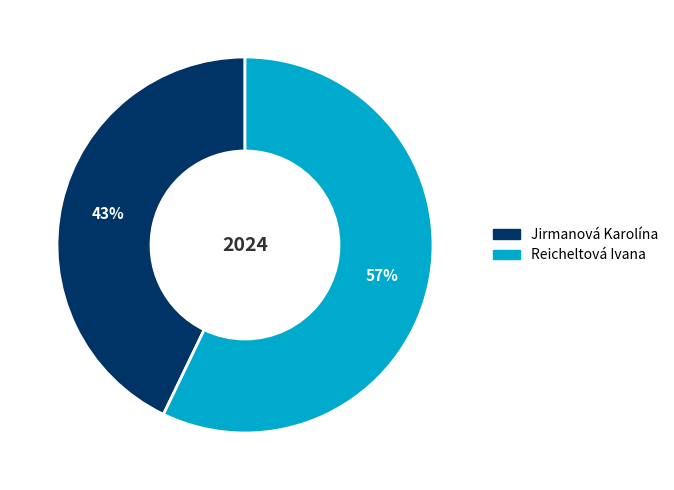

Rank the categories by value from lowest to highest.

Jirmanová Karolína, Reicheltová Ivana